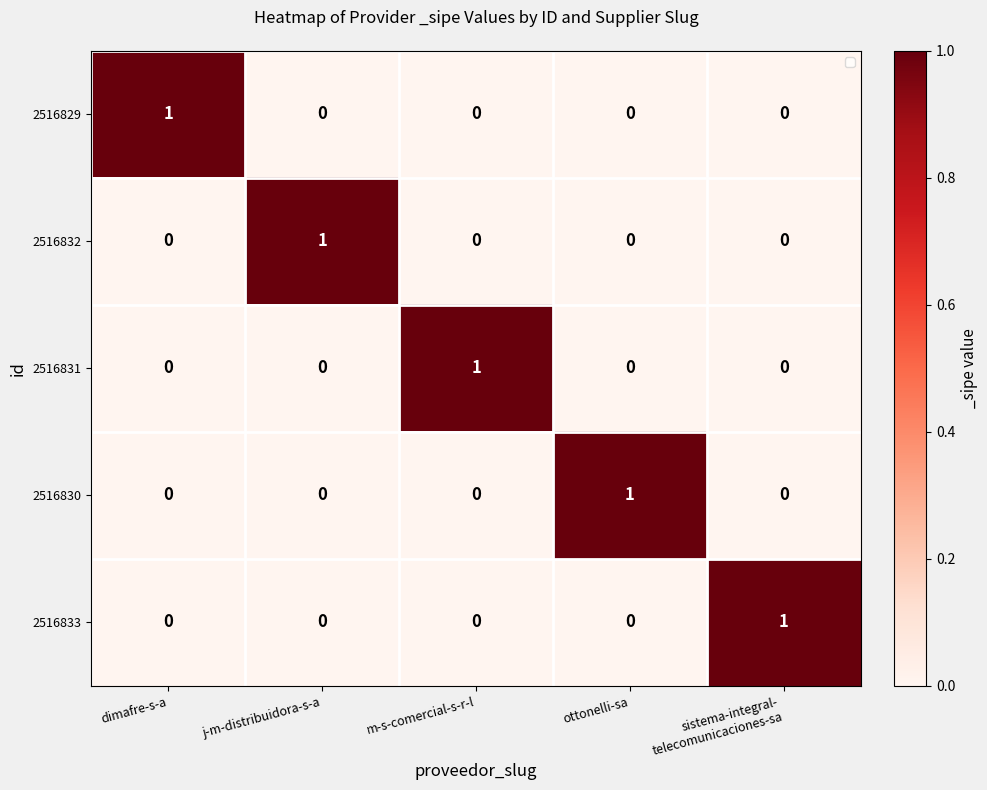

True or false: 2516831 has a value of 0 at dimafre-s-a.

True